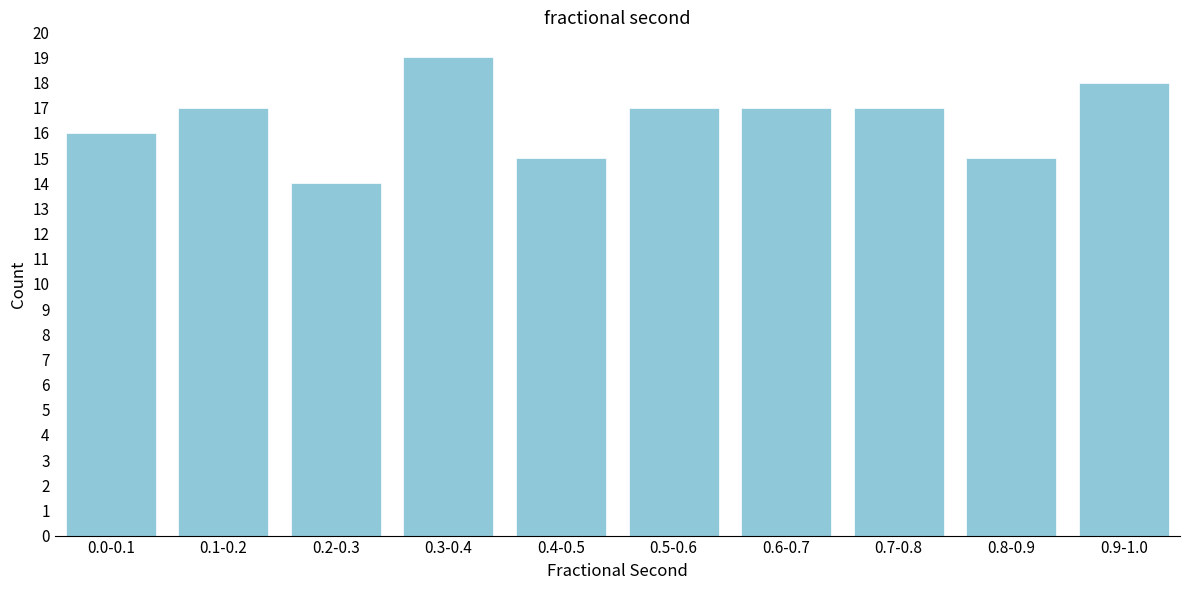

Reading left to right, transcribe all the data shown in this chart.

16	17	14	19	15	17	17	17	15	18